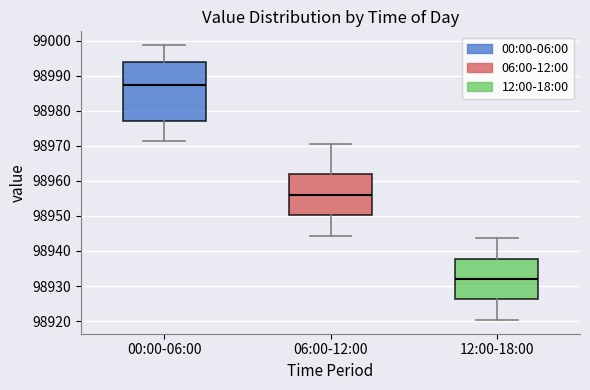

Reading left to right, read every box against the y-axis: the position of its median line, the range the box covers, and the ends of its whiskers. The values are not printed on the chart, so give them approximately, as read against the axis.

00:00-06:00: median 98987, box 98977 to 98994, whiskers 98971 to 98999
06:00-12:00: median 98956, box 98950 to 98962, whiskers 98944 to 98971
12:00-18:00: median 98932, box 98926 to 98938, whiskers 98920 to 98944